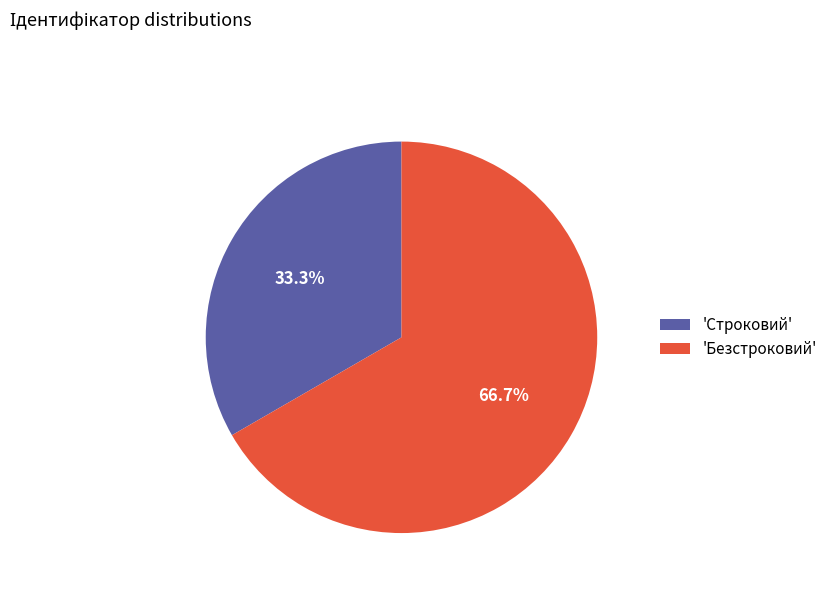

Is 'Строковий' the majority of the pie?

No